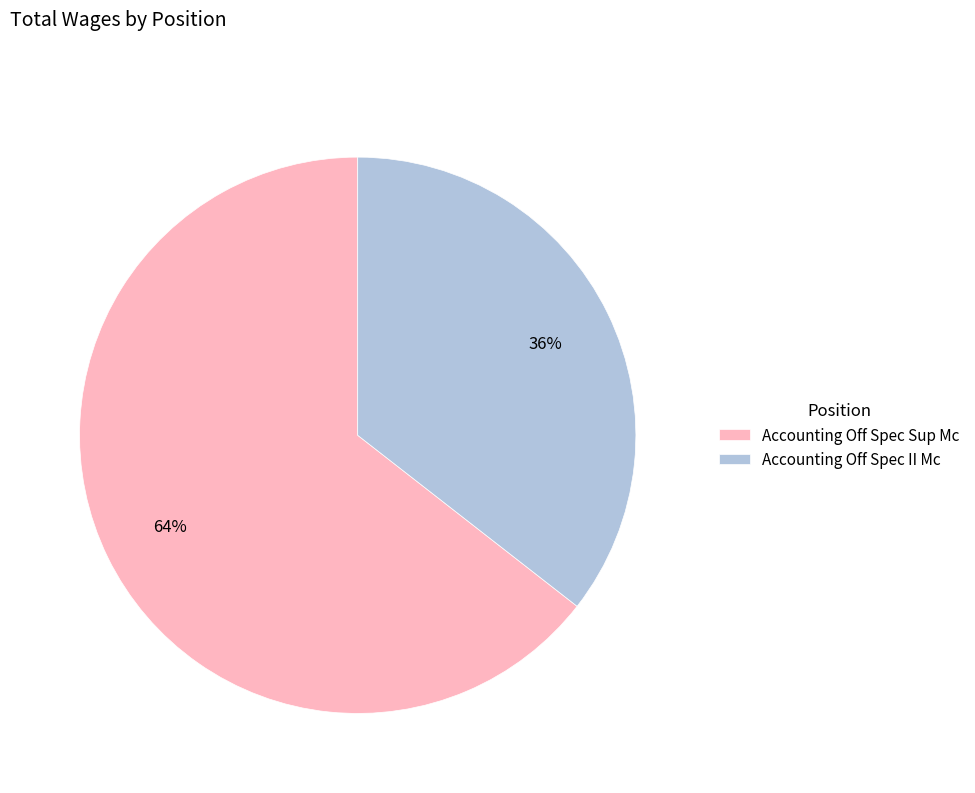

Does Accounting Off Spec Sup Mc represent more than half of the total?

Yes